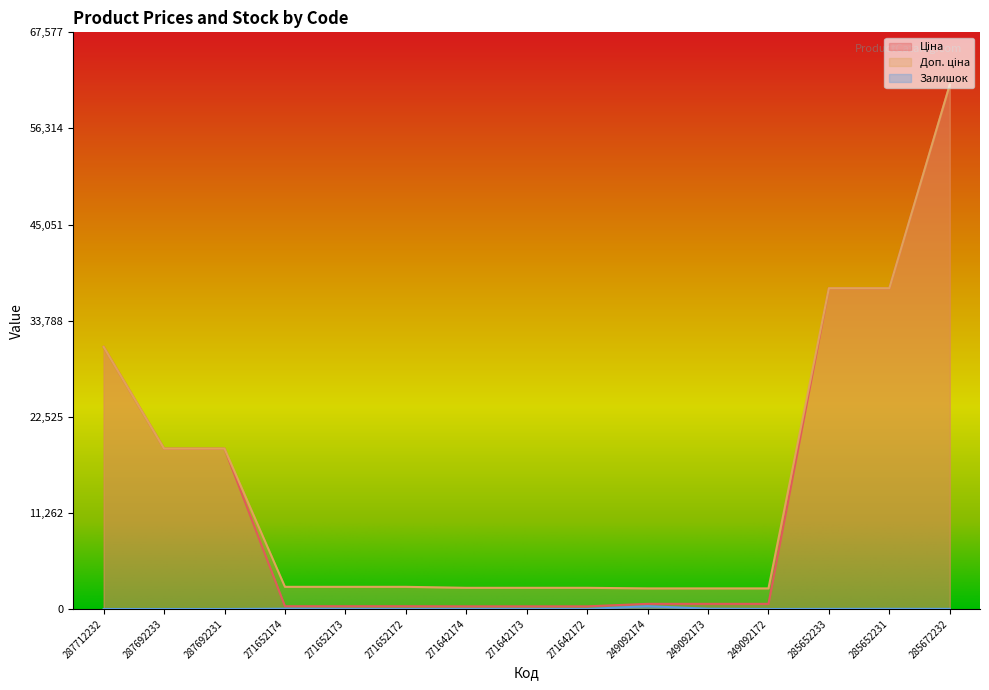

What is the difference between the Доп. ціна values at 285652233 and 249092174?

35178.8